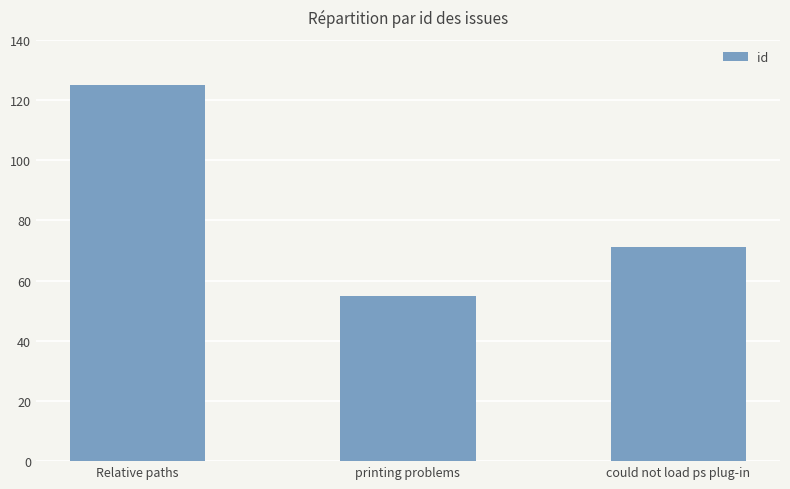

What is the change in value from Relative paths to printing problems?

-70